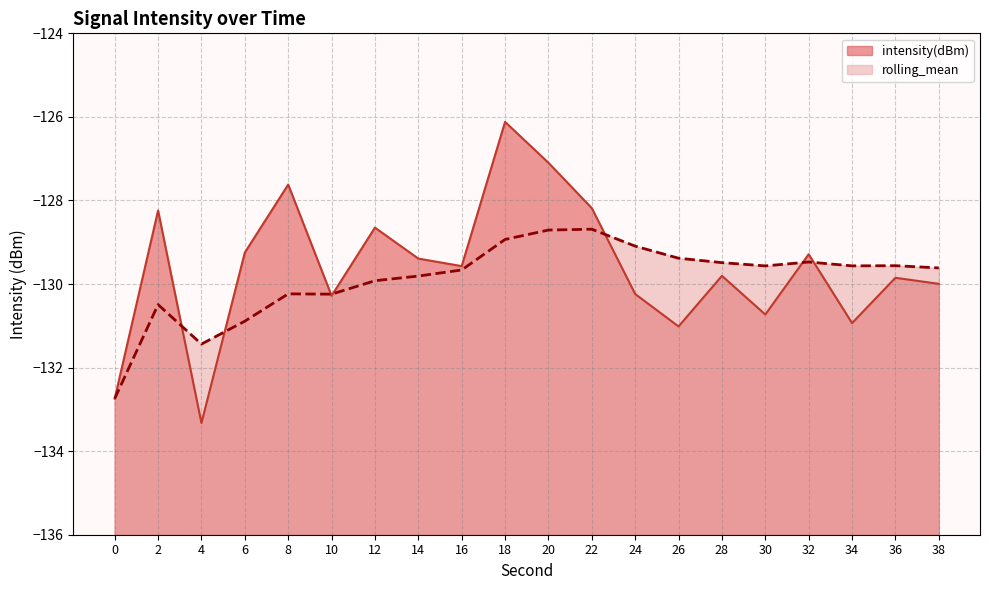

What is the average value of the intensity(dBm) series?

-129.6